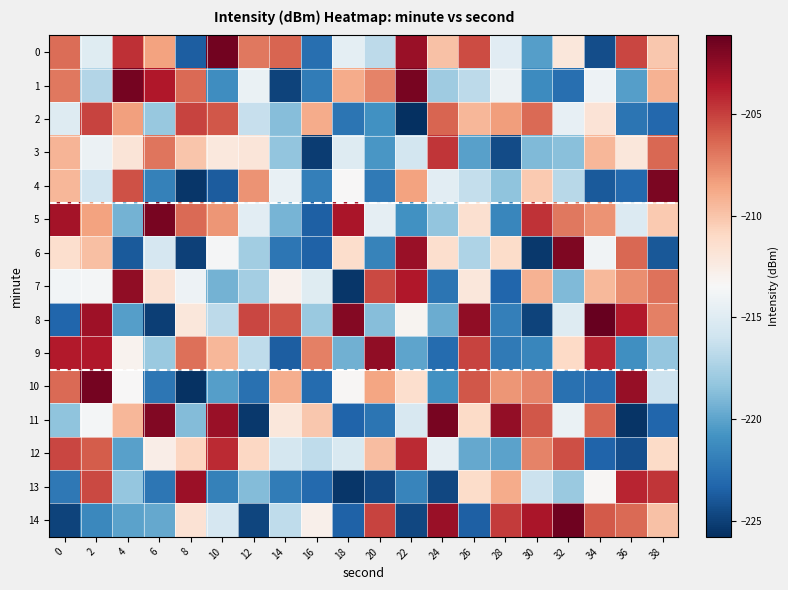

What is the difference between the highest and lowest values at 26?

20.9